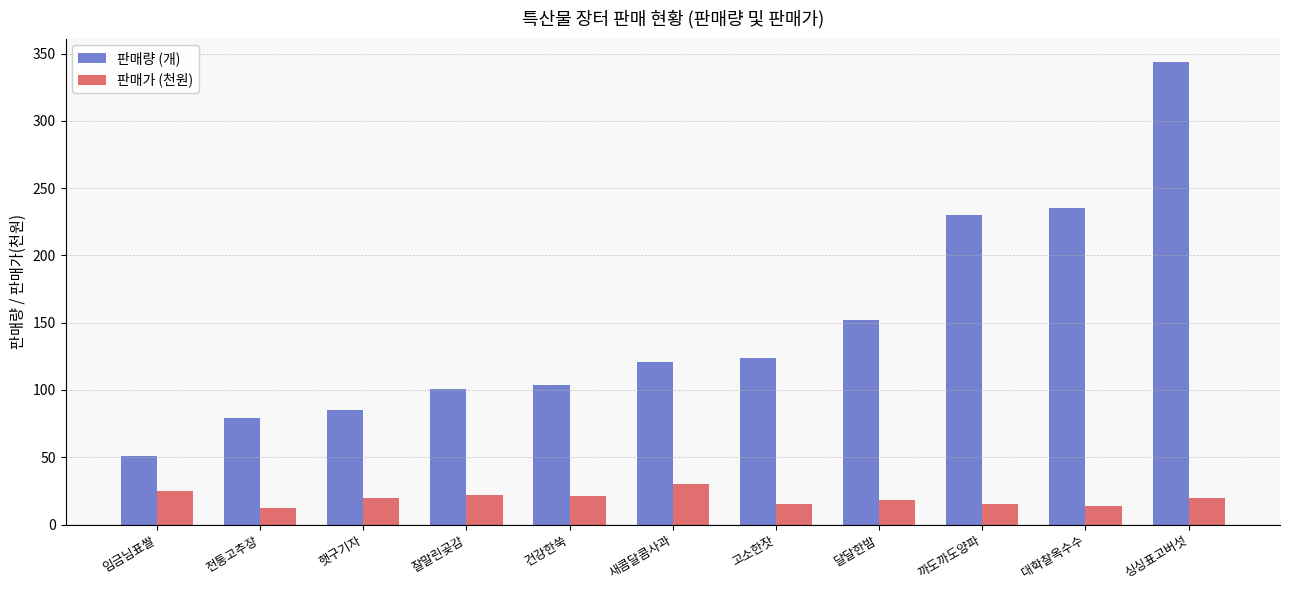

What is the minimum value for 판매량 (개)?

51